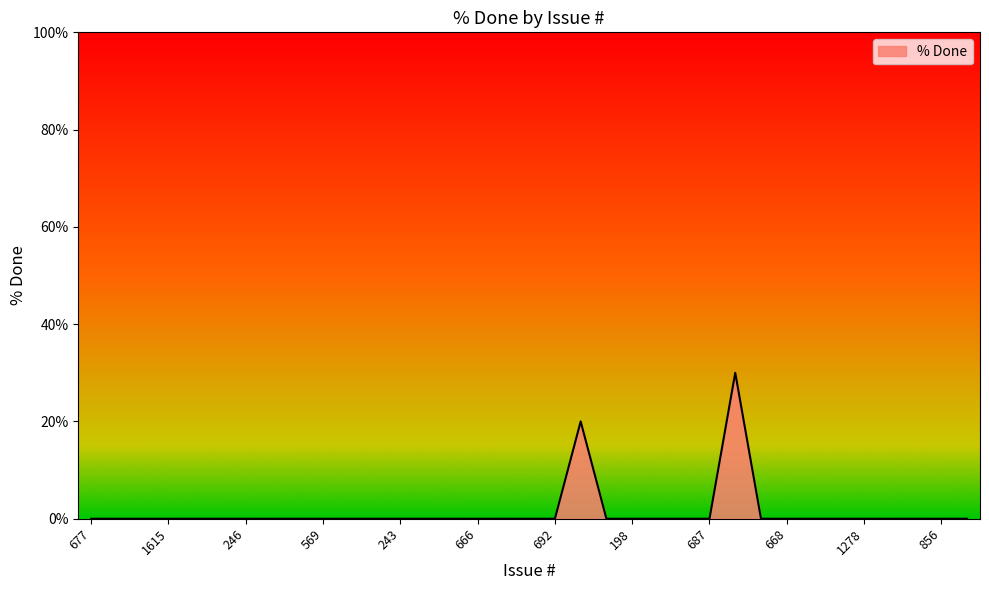

What is the maximum value shown in the chart?

30